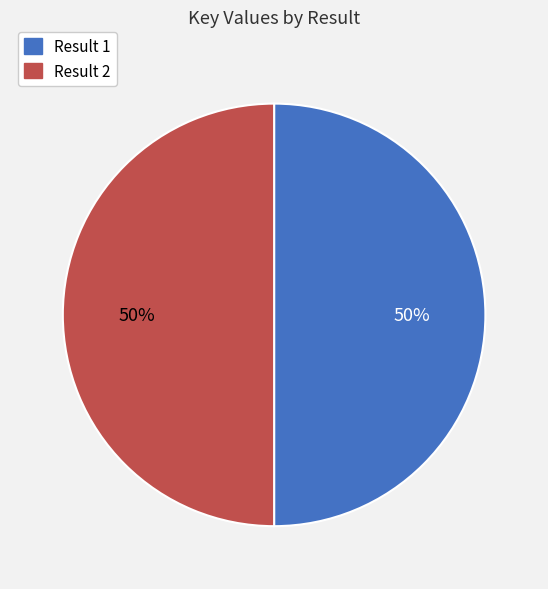

To the nearest percent, what is the average slice percentage?

50%